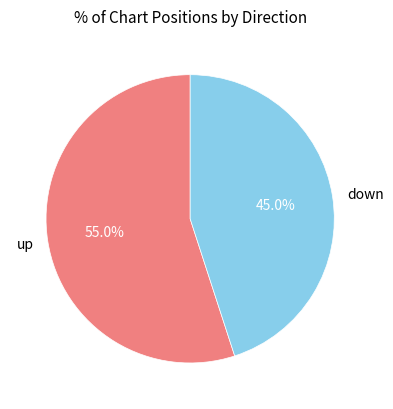

Approximately how many times larger is the value at down compared to up?

0.8